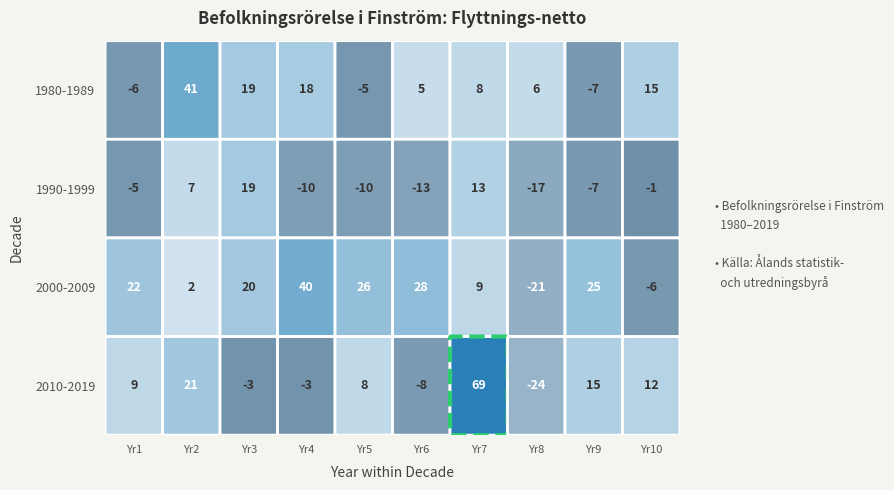

Reading right to left, what are all the values shown in this chart?

1980-1989: 9=15	8=-7	7=6	6=8	5=5	4=-5	3=18	2=19	1=41	0=-6
1990-1999: 9=-1	8=-7	7=-17	6=13	5=-13	4=-10	3=-10	2=19	1=7	0=-5
2000-2009: 9=-6	8=25	7=-21	6=9	5=28	4=26	3=40	2=20	1=2	0=22
2010-2019: 9=12	8=15	7=-24	6=69	5=-8	4=8	3=-3	2=-3	1=21	0=9